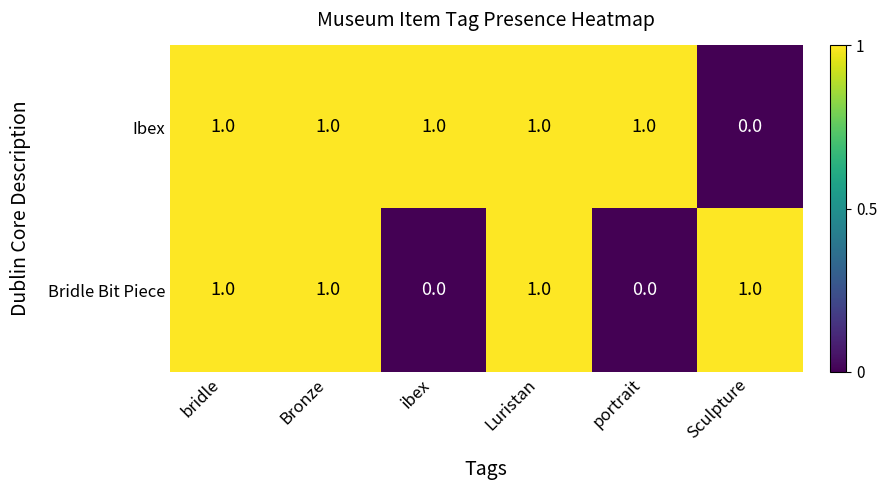

How many Bridle Bit Piece values are between 0 and 1?

6